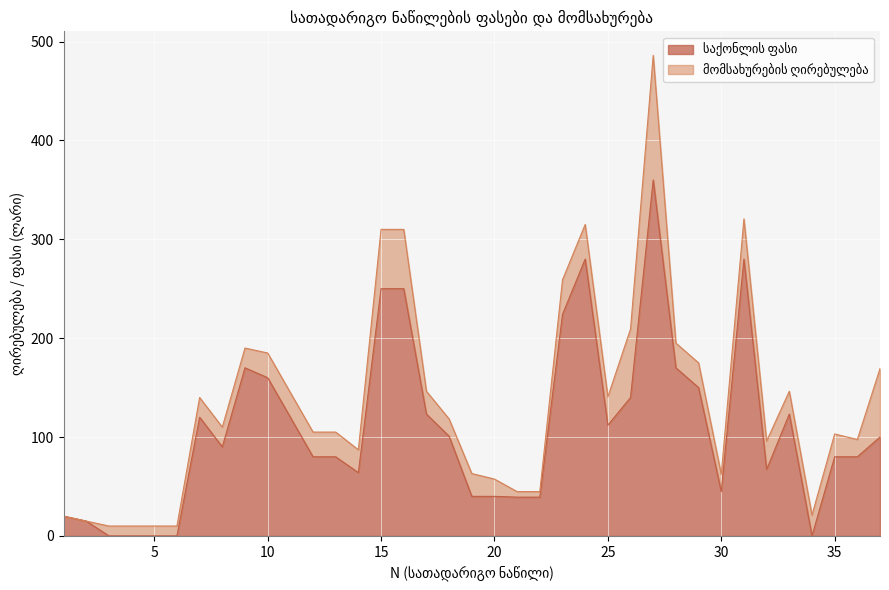

At which category does the data reach its first local valley?

8